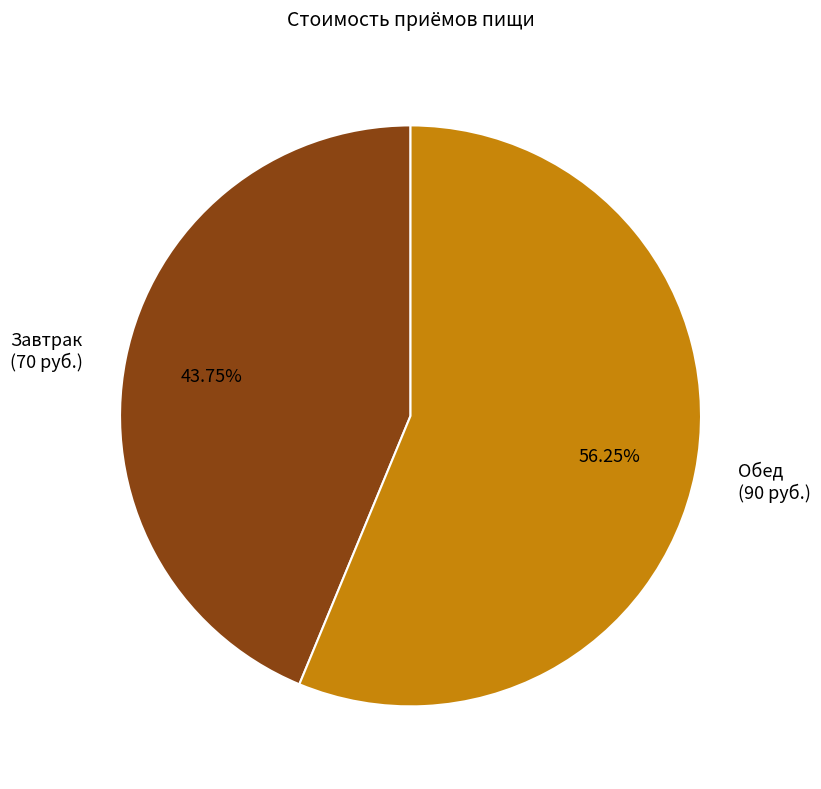

What is the smallest slice in the pie chart?

Завтрак (70 руб.)